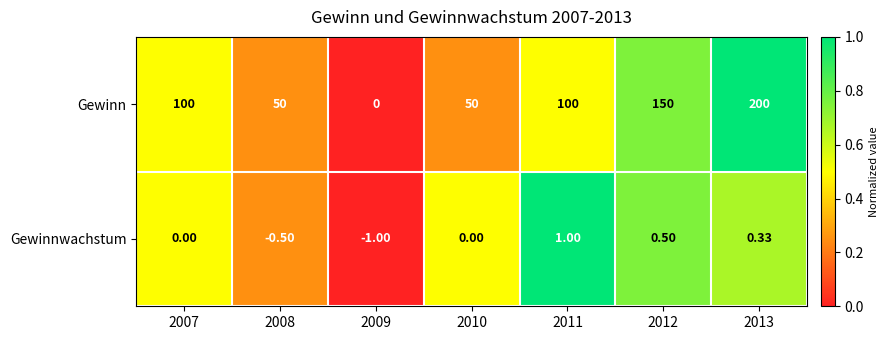

Is the value of Gewinnwachstum at 2012 greater than the value of Gewinn at 2007?

No